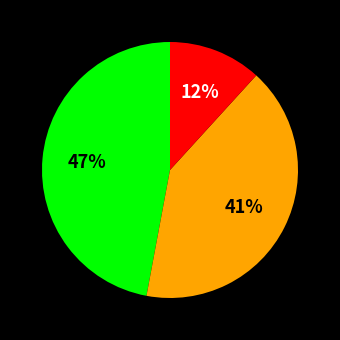

Is there any slice that represents more than half of the pie?

No